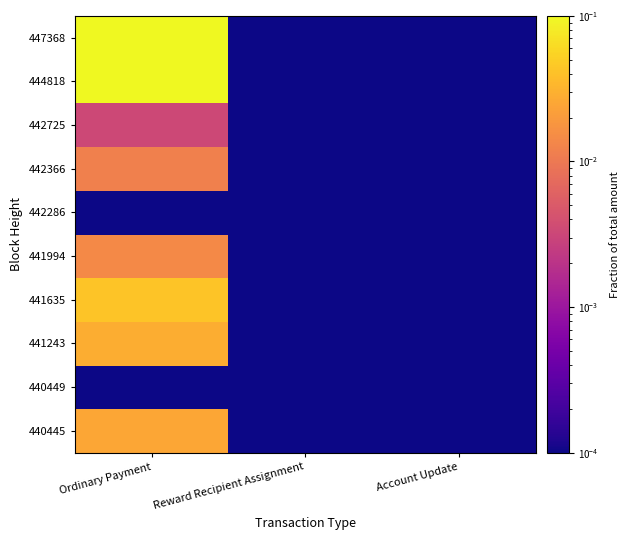

Rank the series by their maximum value, from highest to lowest.

447368, 444818, 441635, 441243, 440445, 441994, 442366, 442725, 440449, 442286